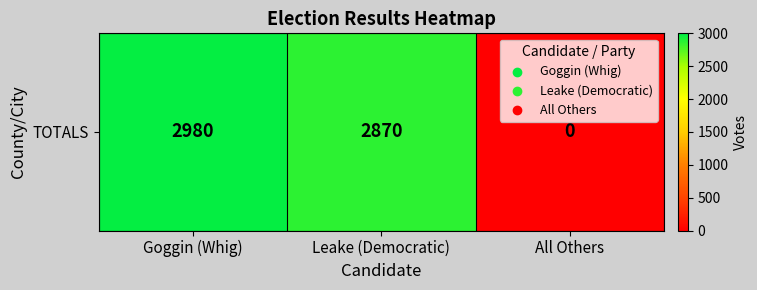

Reading left to right, list all the values displayed in this chart.

2980	2870	0